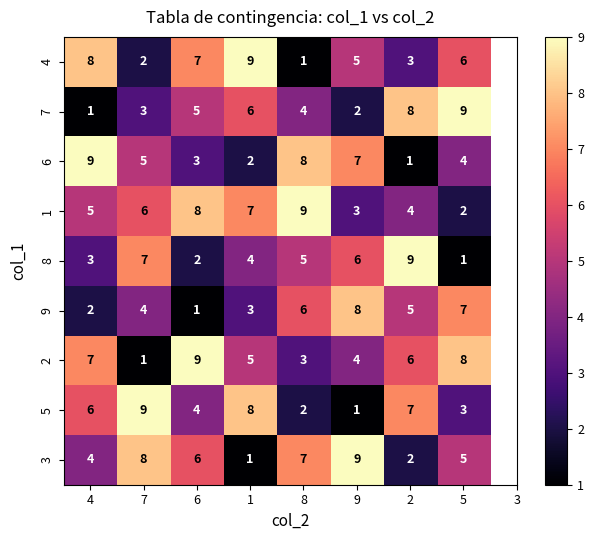

Which series changed the most between 4 and 5?

7